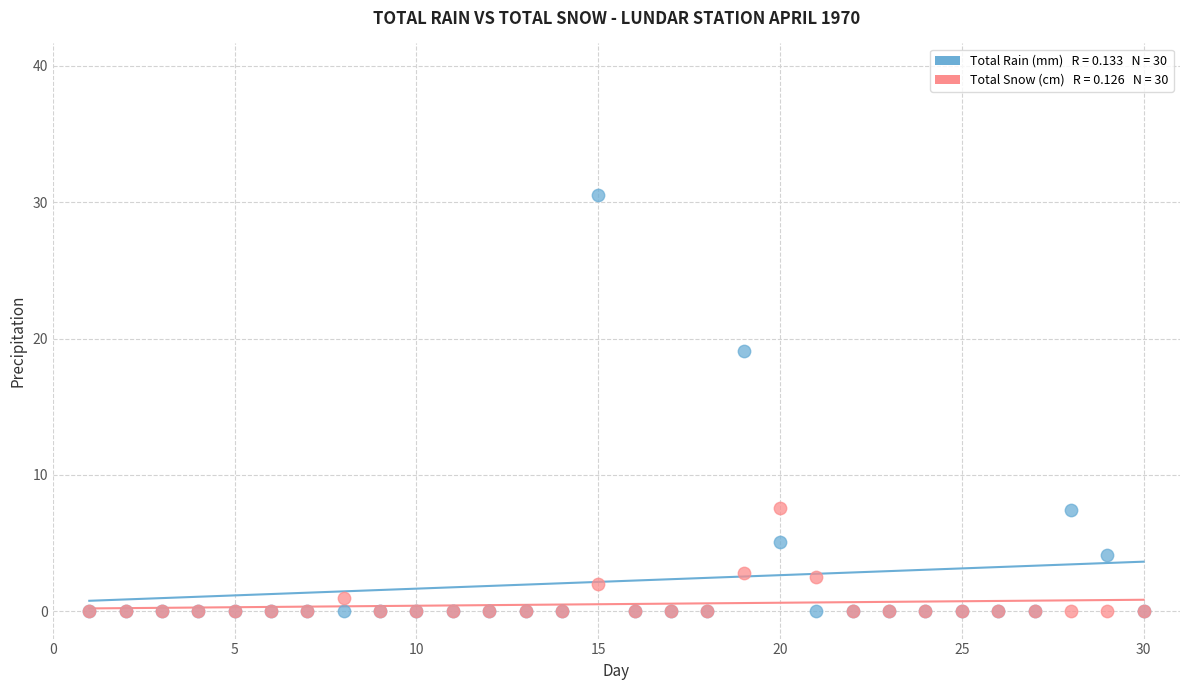

Across all series, what Y value is closest to 15?

19.1